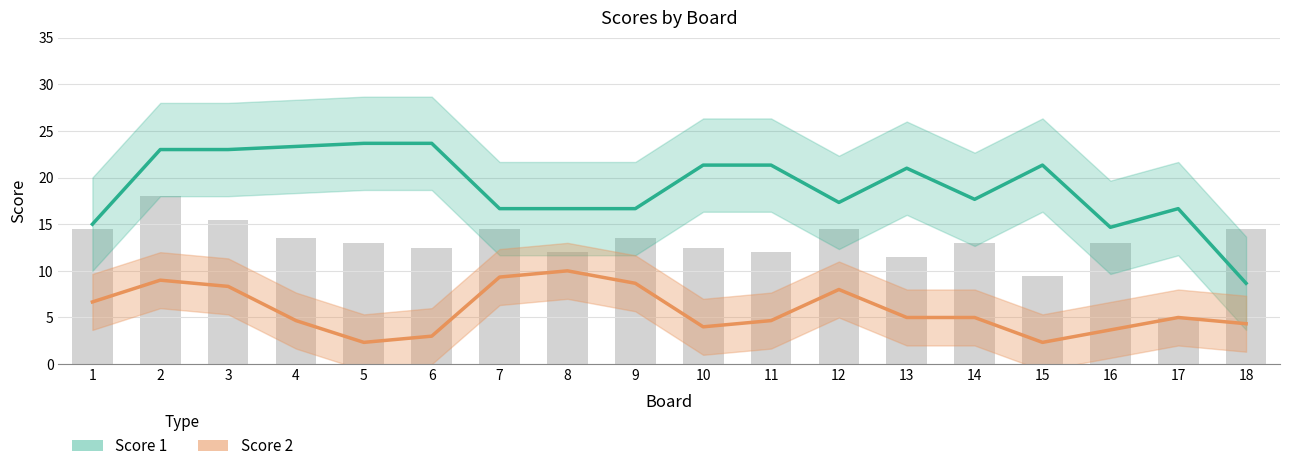

What are all the series names shown in the legend?

Score 1, Score 2